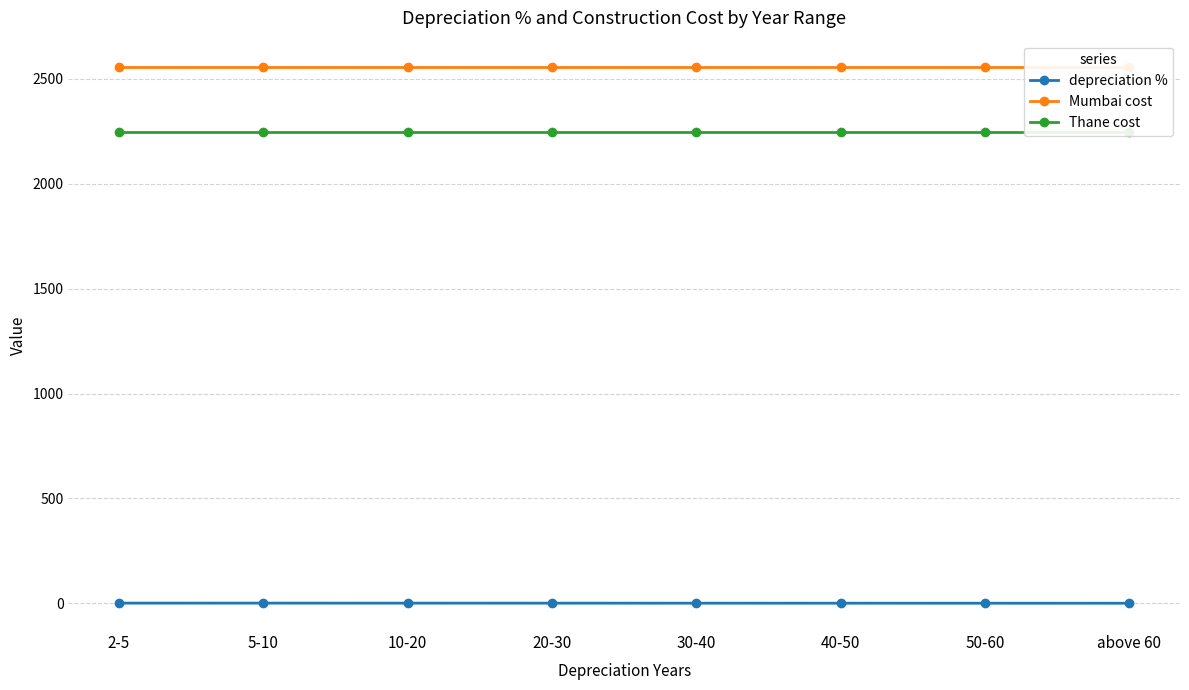

How many lines are shown in the chart?

3